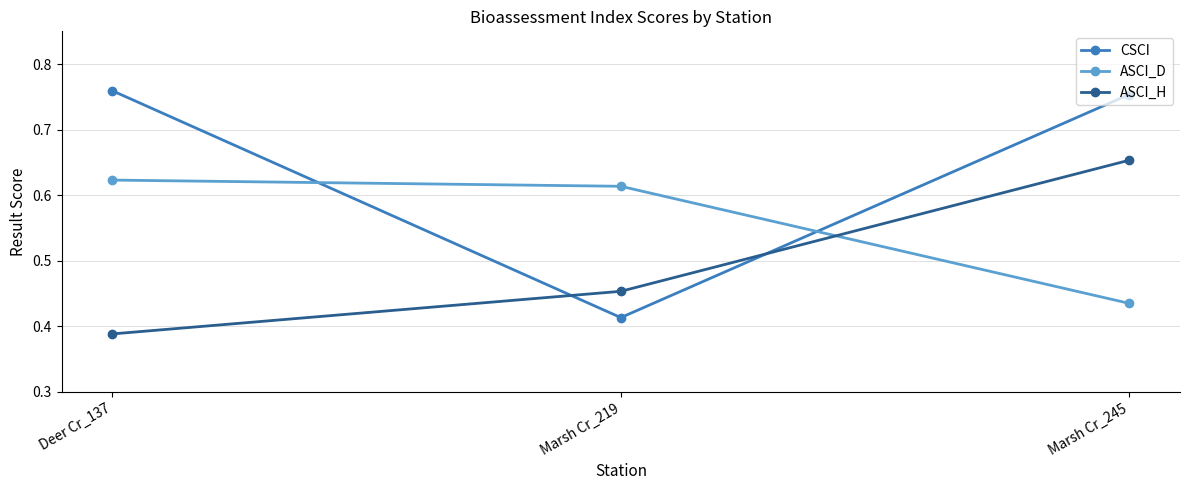

Where is CSCI nearest to the value 0?

Marsh Cr_219